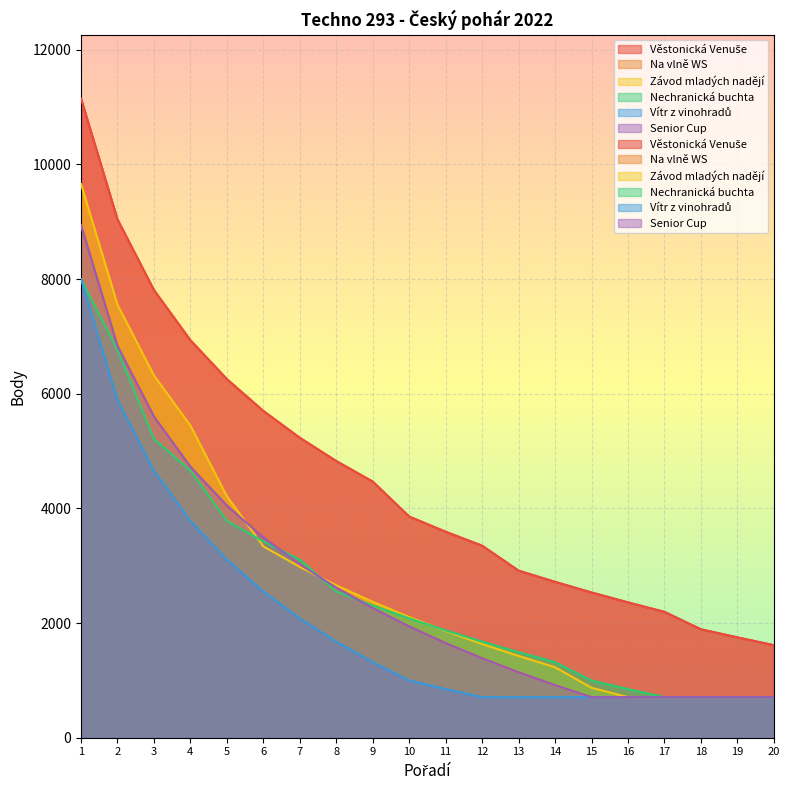

What is the value of the Senior Cup point at the 12th from the left?

1385